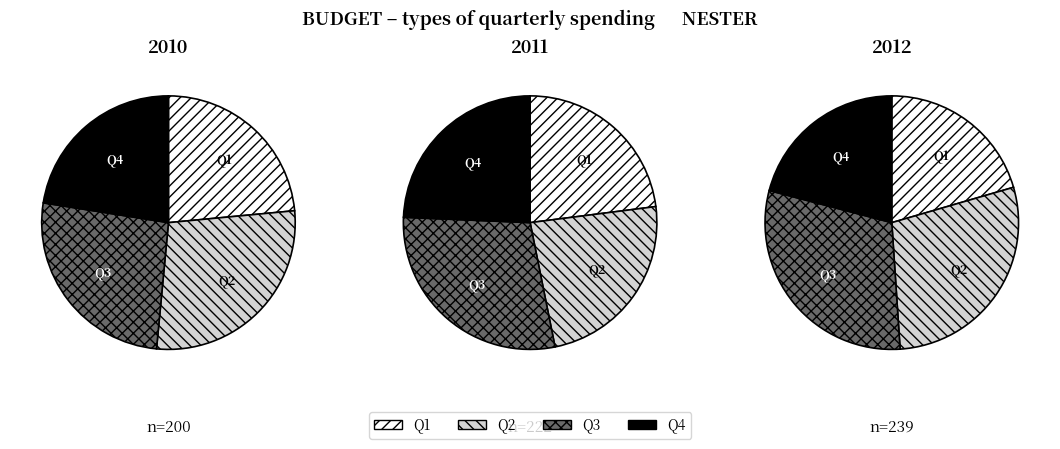

Do Q4 and Q1 together represent more than half of the pie?

No